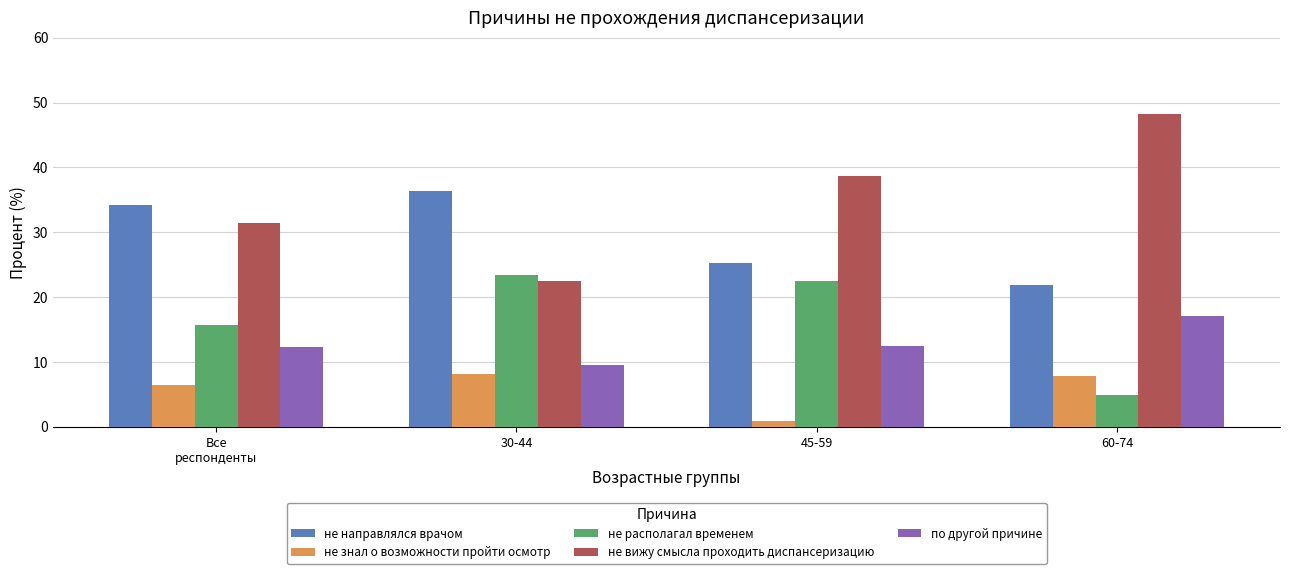

What is the label of the 2nd bar from the right?

45-59